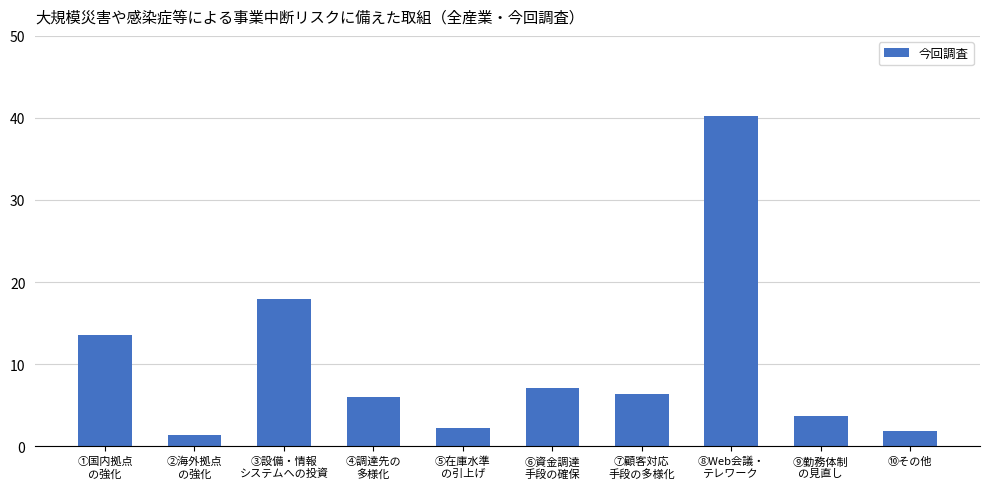

What is the minimum value shown in the chart?

1.3